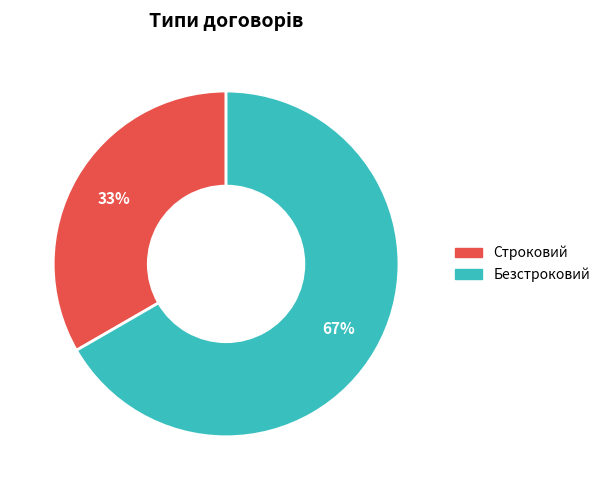

The Безстроковий slice represents 74% of the pie. True or false?

False